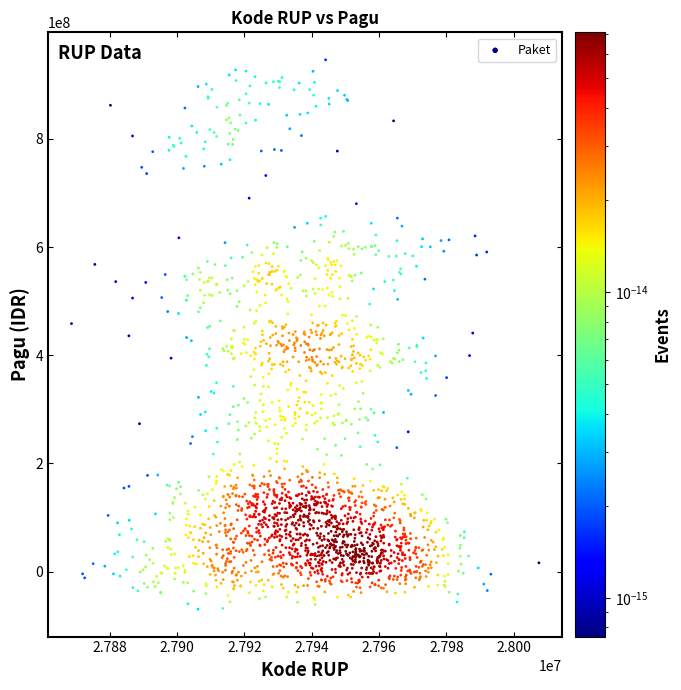

What is the range of Y values (max minus min)?

1015481578.7